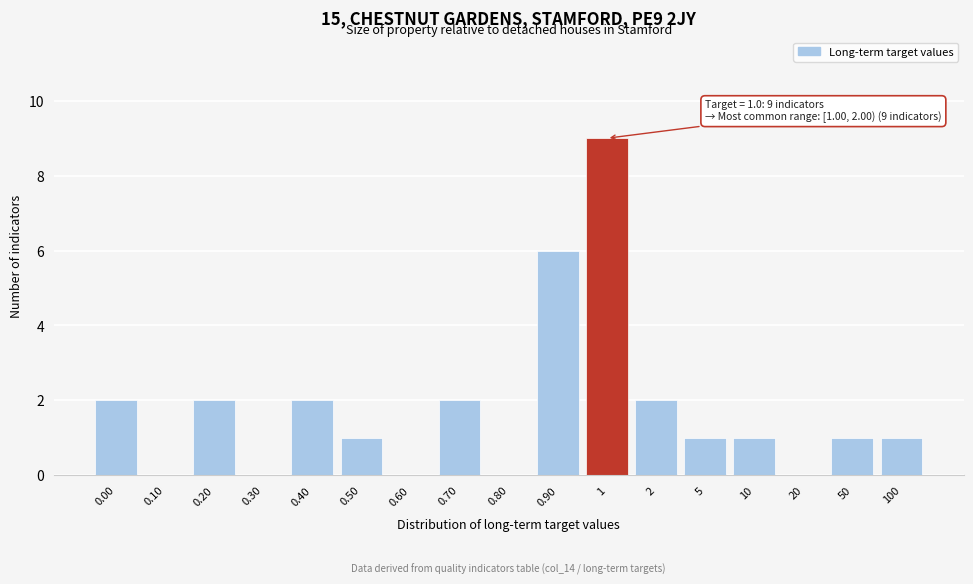

Reading right to left, list all the values displayed in this chart.

100=1	50=1	20=0	10=1	5=1	2=2	1=9	0.90=6	0.80=0	0.70=2	0.60=0	0.50=1	0.40=2	0.30=0	0.20=2	0.10=0	0.00=2